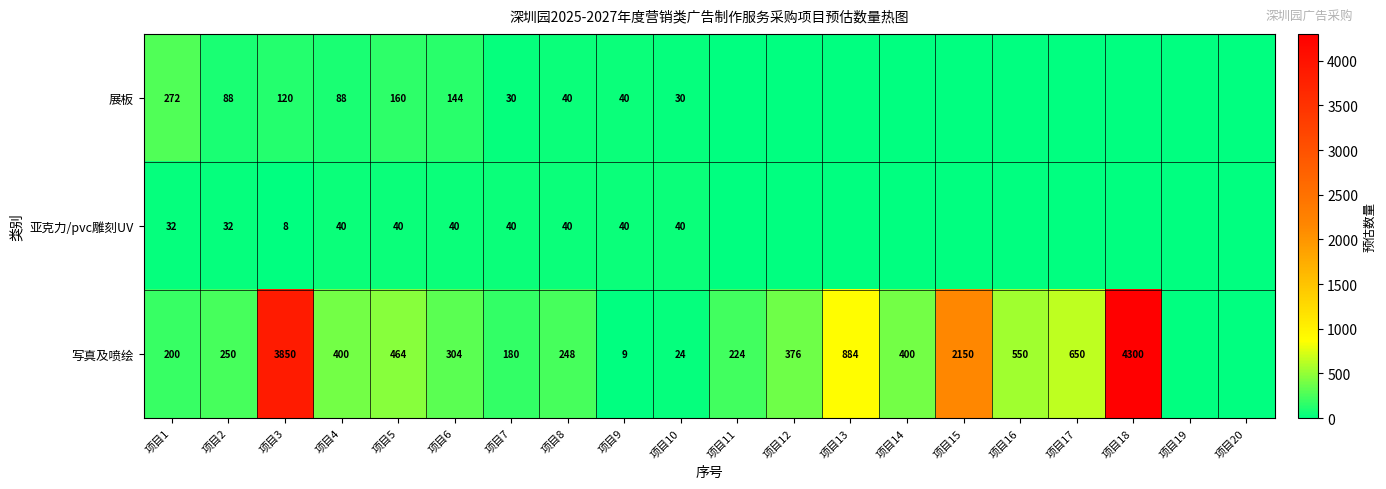

What is the difference between the 写真及喷绘 values at 项目12 and 项目16?

174